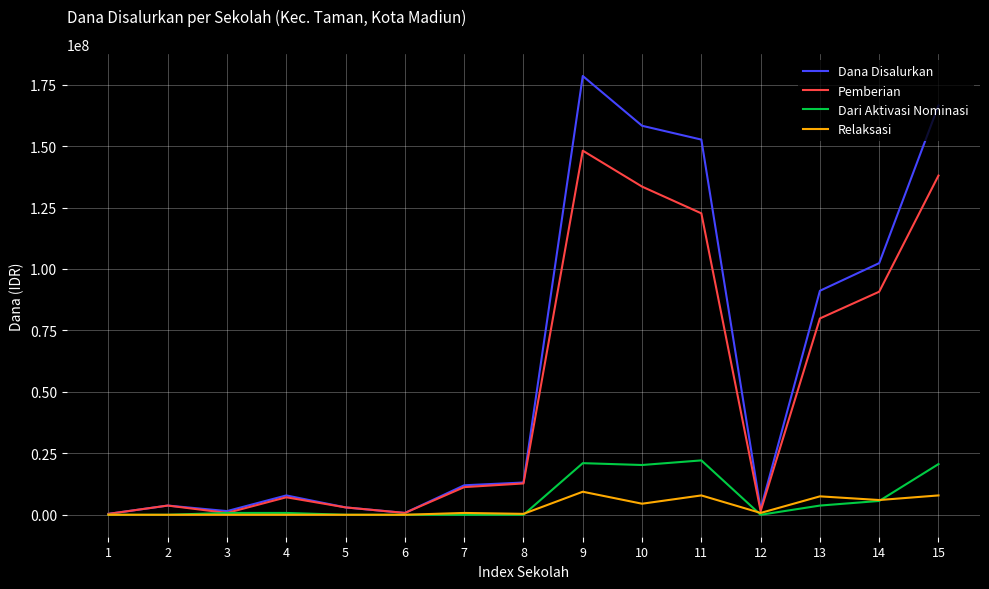

Between 4 and 10, which series saw the biggest shift?

Dana Disalurkan